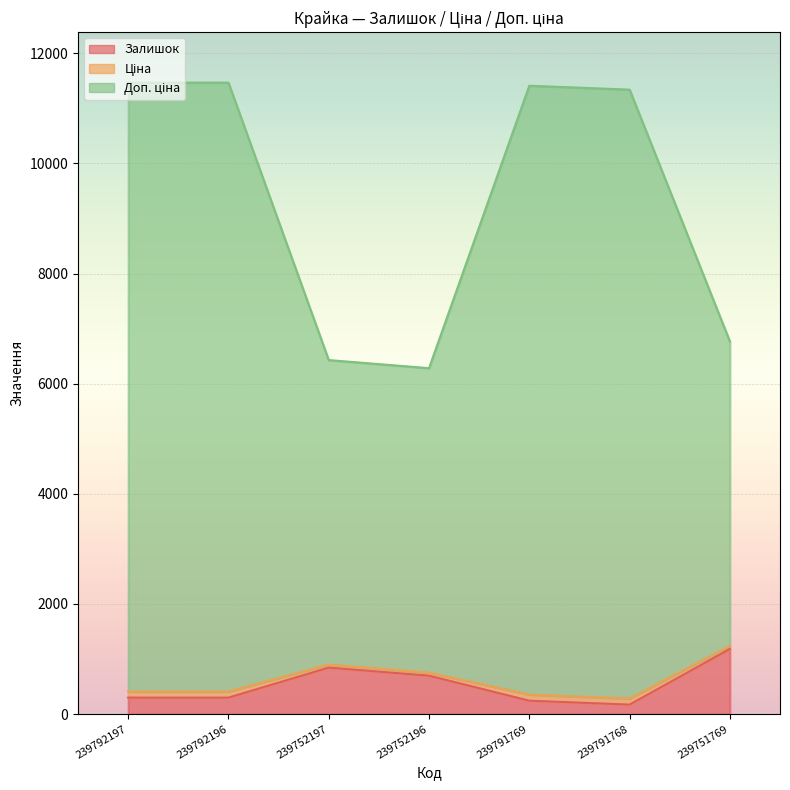

Is the value of Залишок at 239752196 greater than the value of Ціна at 239751769?

No